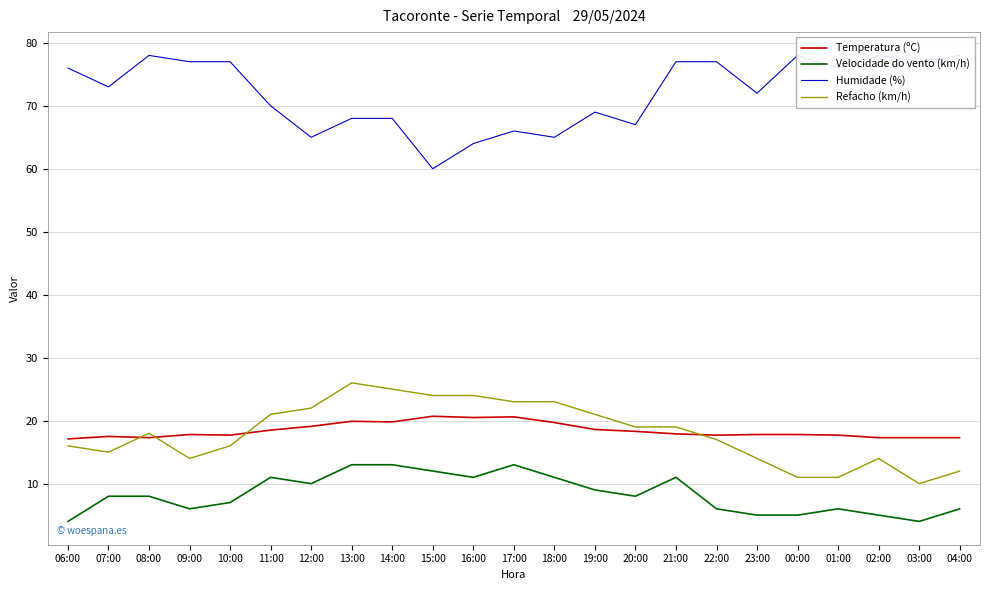

True or false: Temperatura (ºC) and Humidade (%) cross at least once.

False